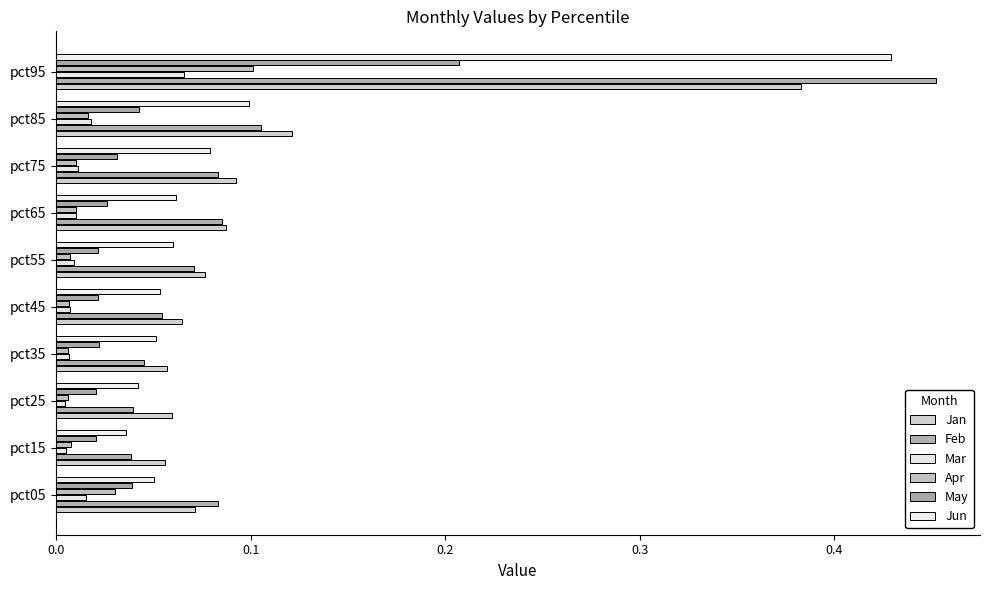

Which series has the largest total across all categories?

Jan